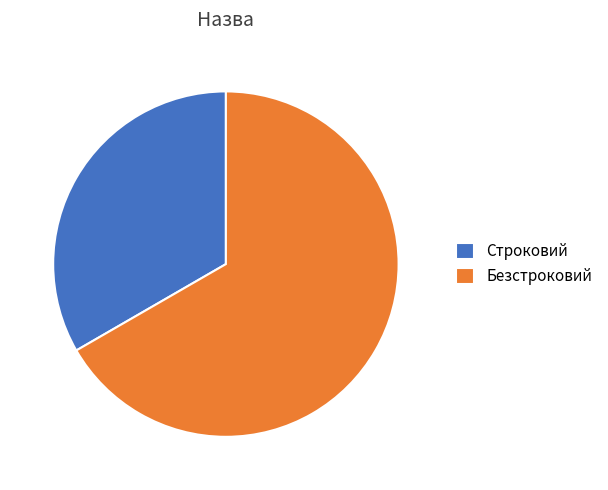

What is the ratio of the value at Строковий to the value at Безстроковий?

0.5